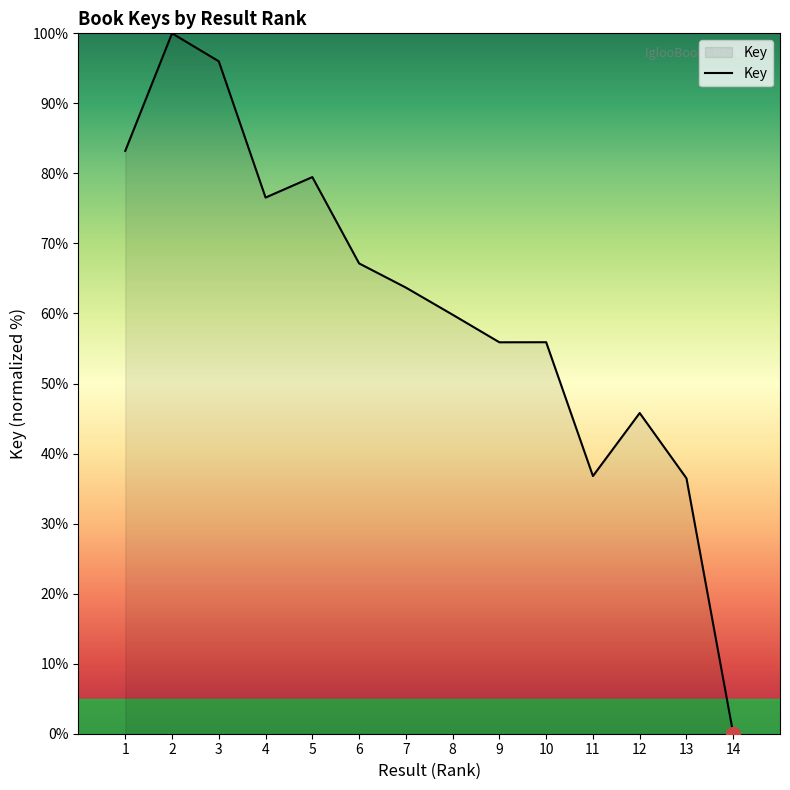

What value does the data have at 2?

100.0